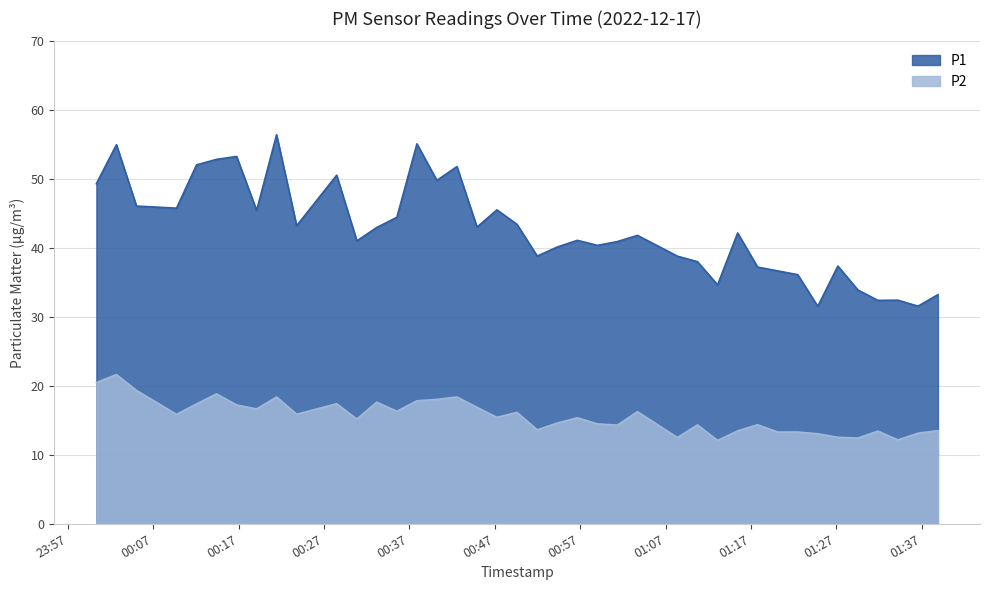

How many lines are shown in the chart?

2